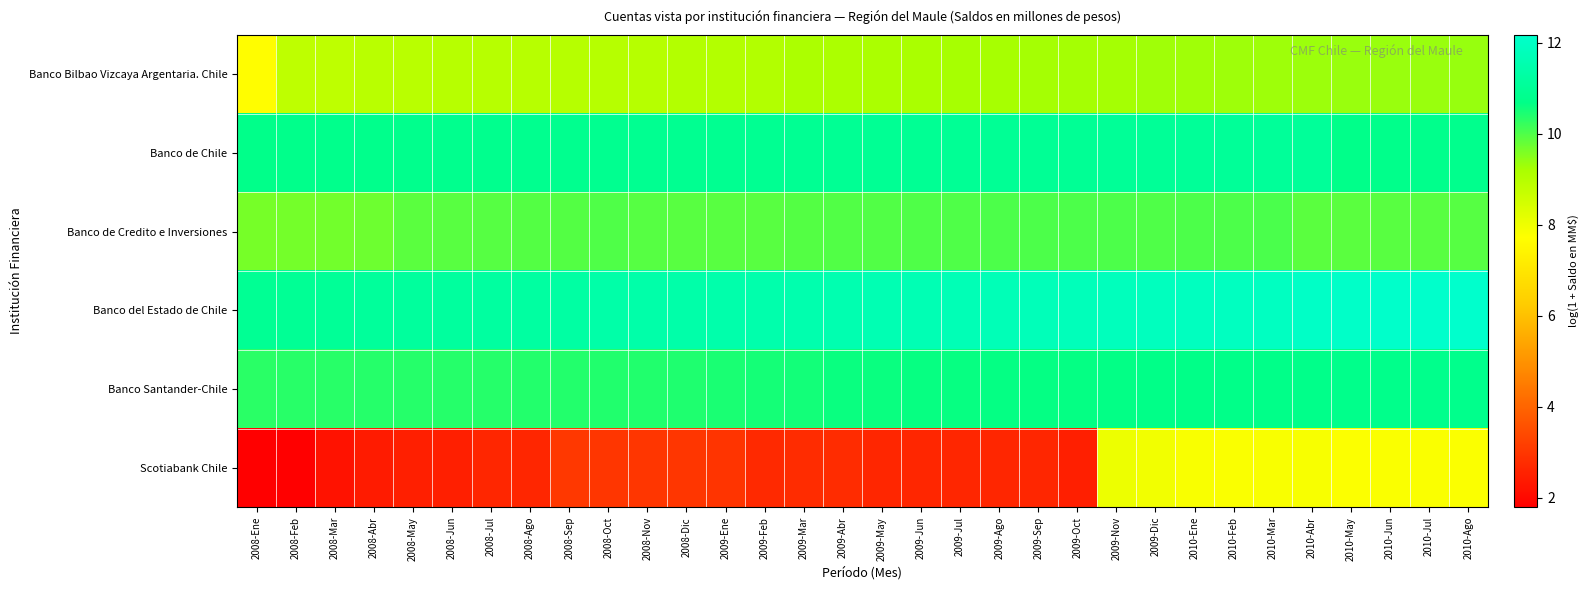

What is the smallest value displayed?

1.8